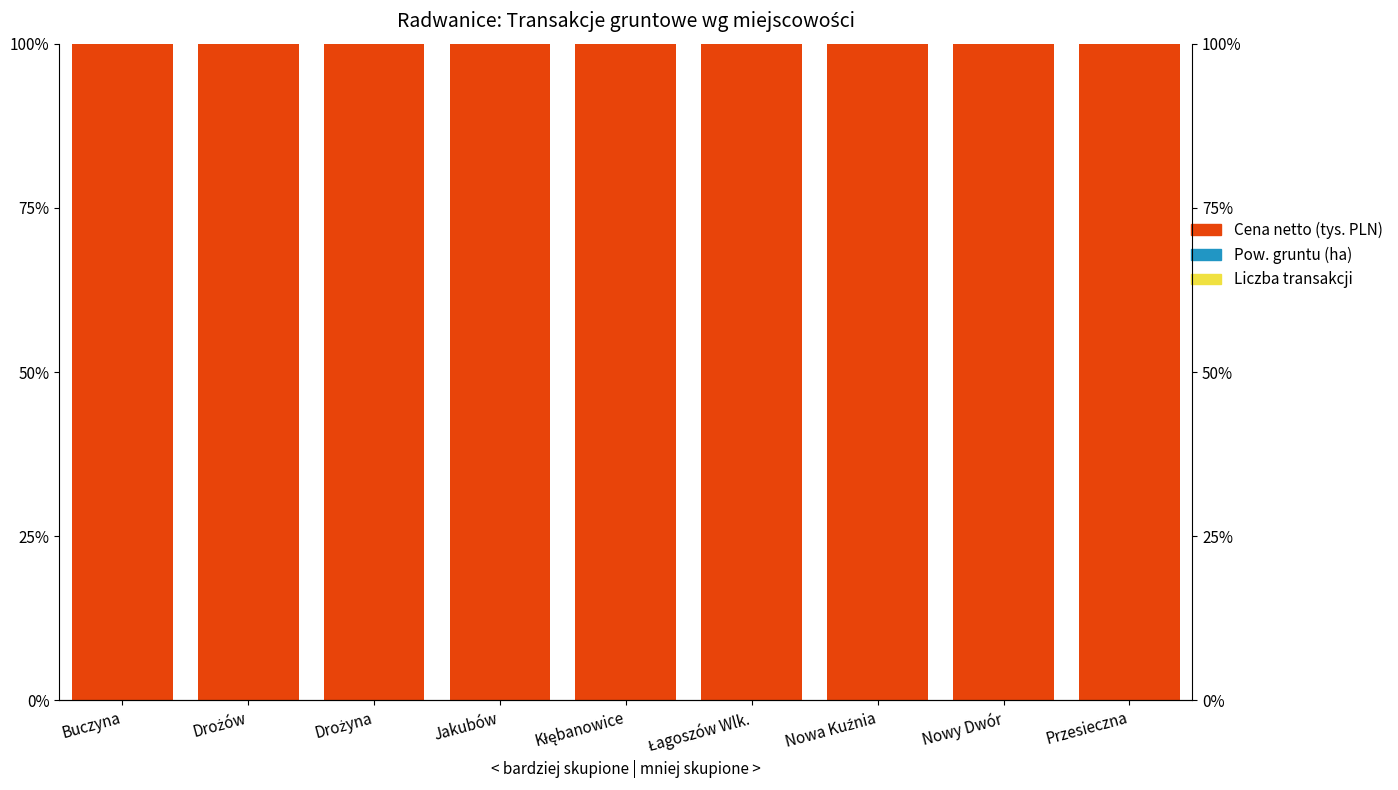

Which series has the largest total across all categories?

Cena netto (tys. PLN)